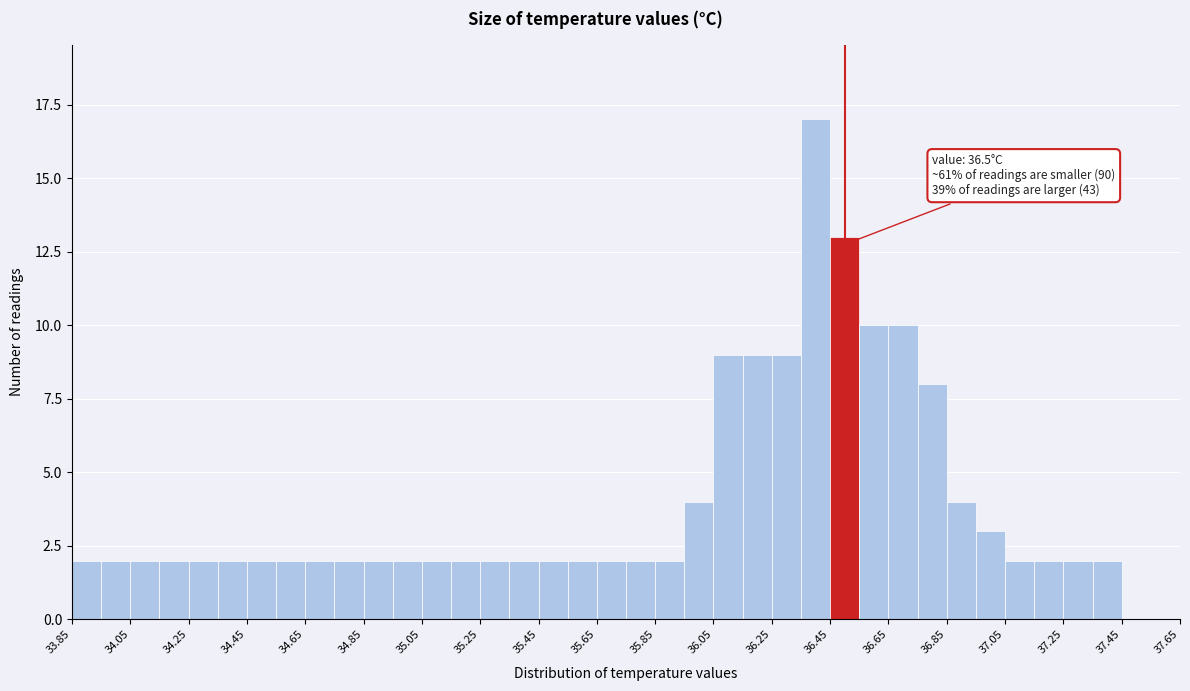

Over which range of the x-axis is the bar tallest?

36.35 to 36.45